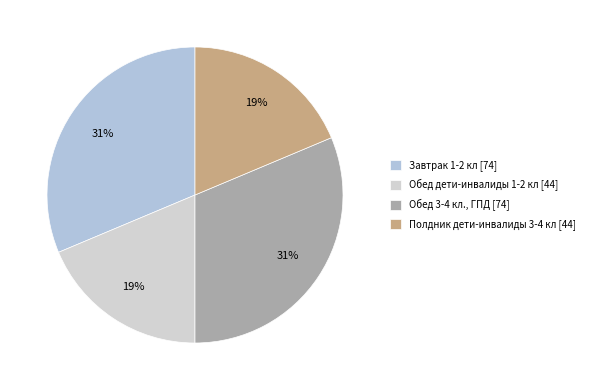

Is it true that Обед 3-4 кл., ГПД is 41% of the pie?

False